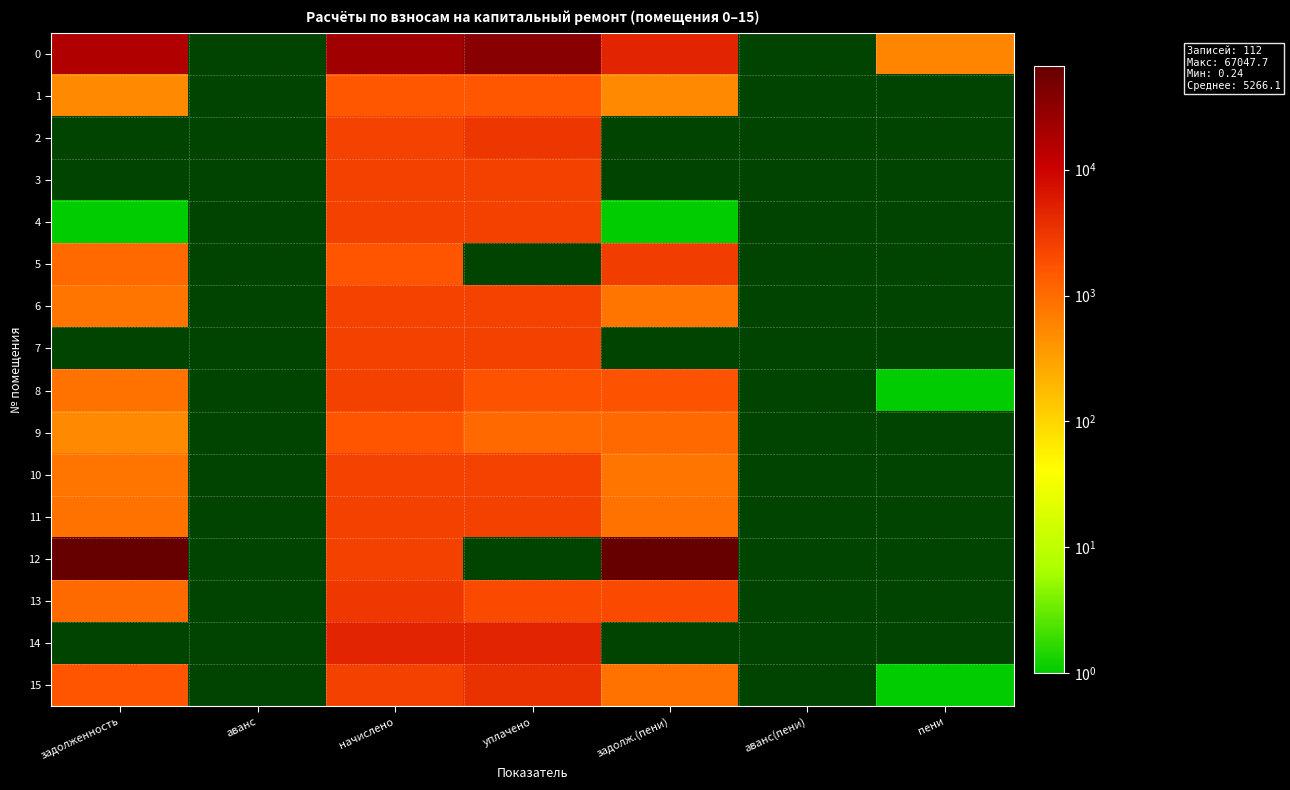

At how many categories does at least one series exceed 52343?

2